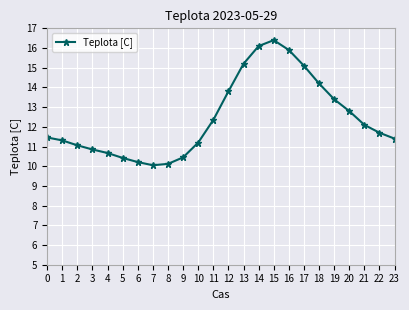

How many interior local valleys (lower than both neighbors) does the data have?

1